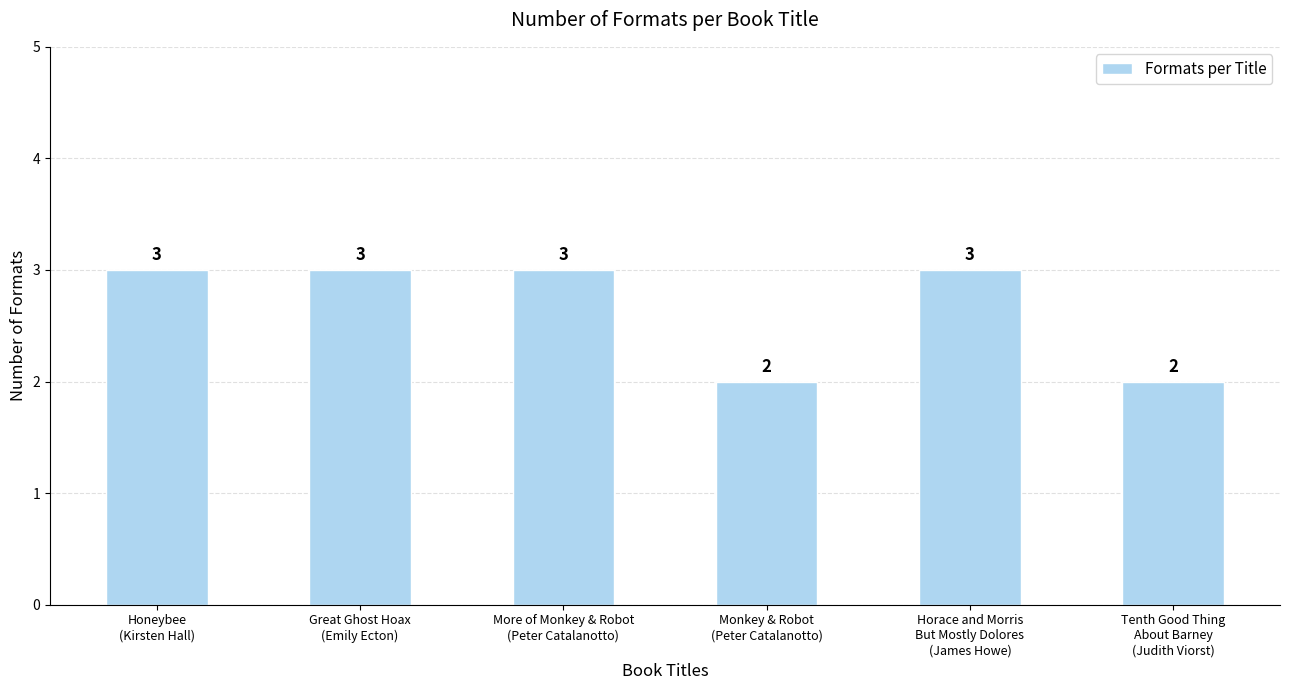

Reading right to left, transcribe all the data shown in this chart.

2	3	2	3	3	3